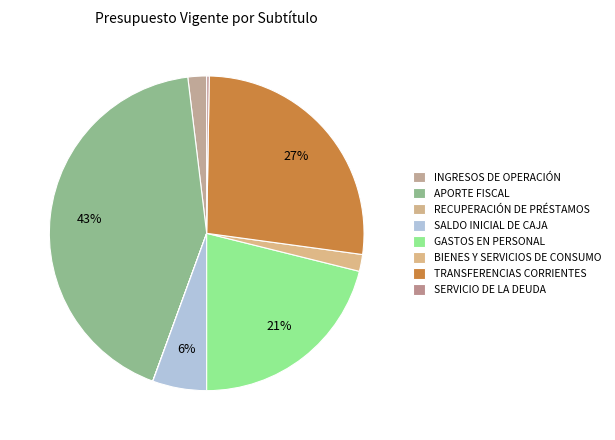

Which has a higher value, SALDO INICIAL DE CAJA or BIENES Y SERVICIOS DE CONSUMO?

SALDO INICIAL DE CAJA